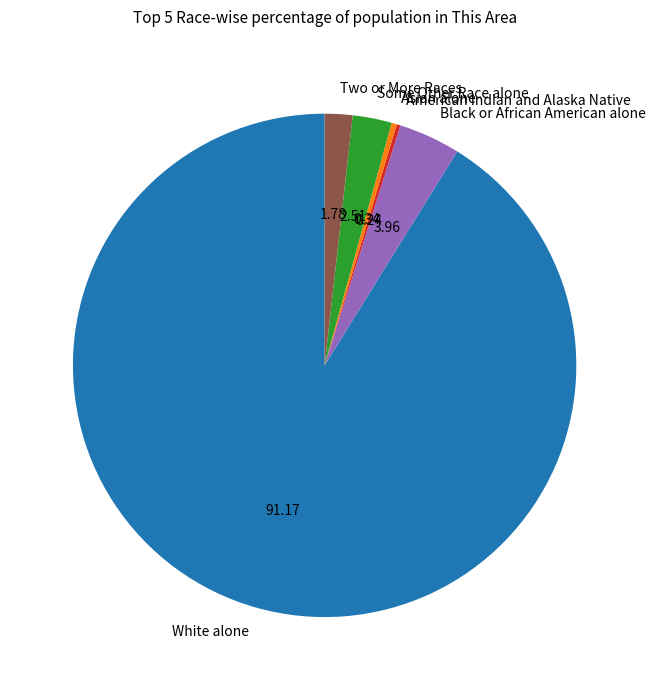

What is the ratio of the value at Black or African American alone to the value at Some Other Race alone?

1.6